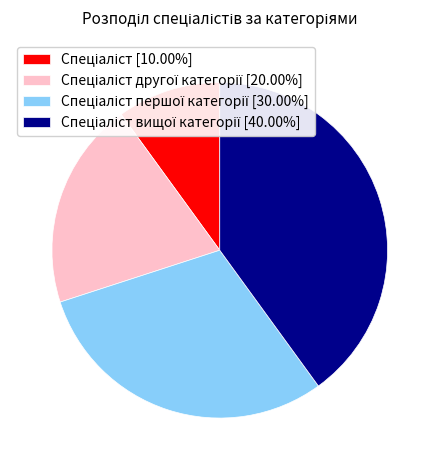

Does any single category account for the majority?

No